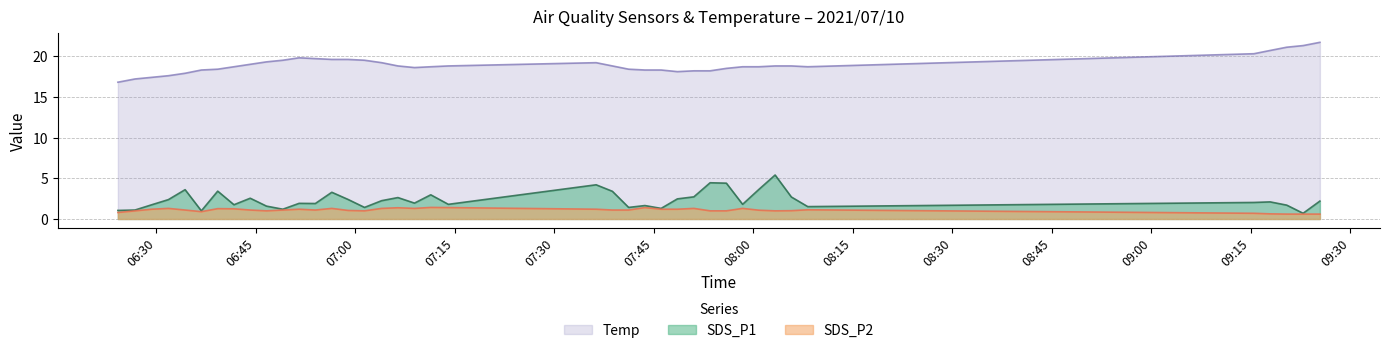

Is it true that SDS_P1 equals 1.1 at 2021/07/10 07:58:23?

False